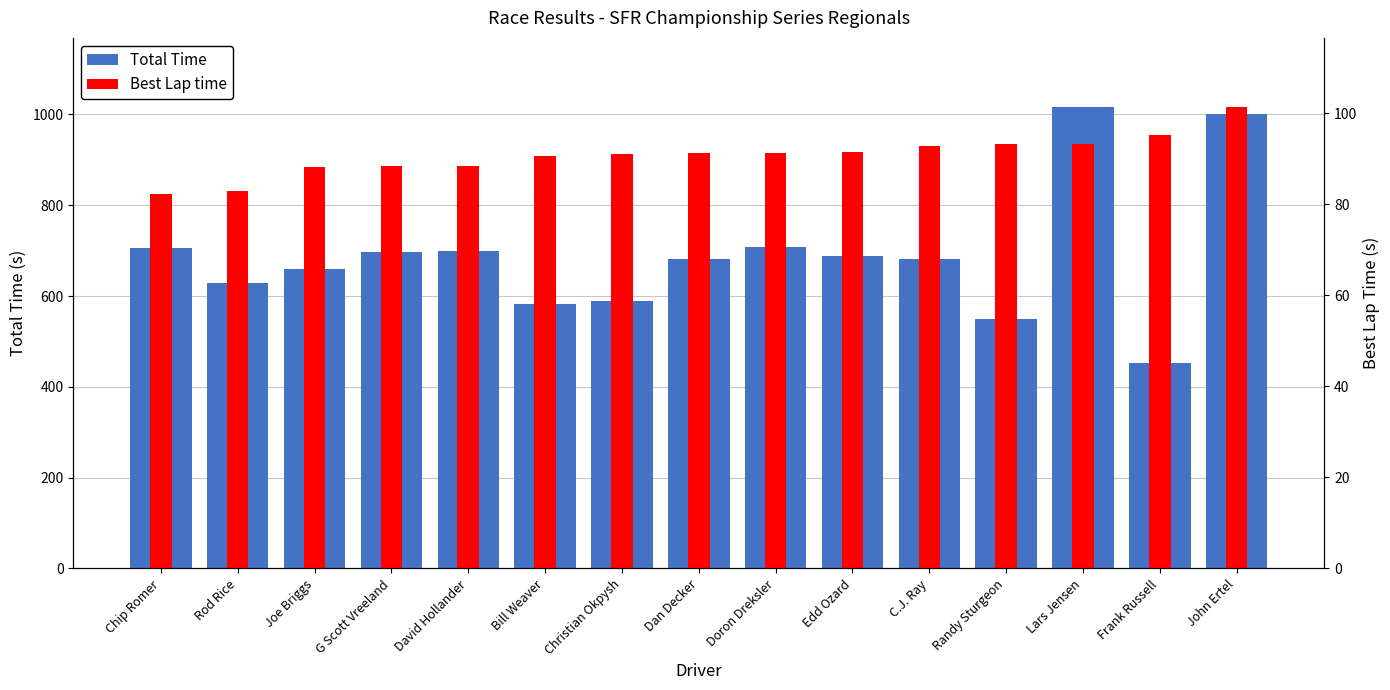

What are all the series names shown in the legend?

Total Time, Best Lap time